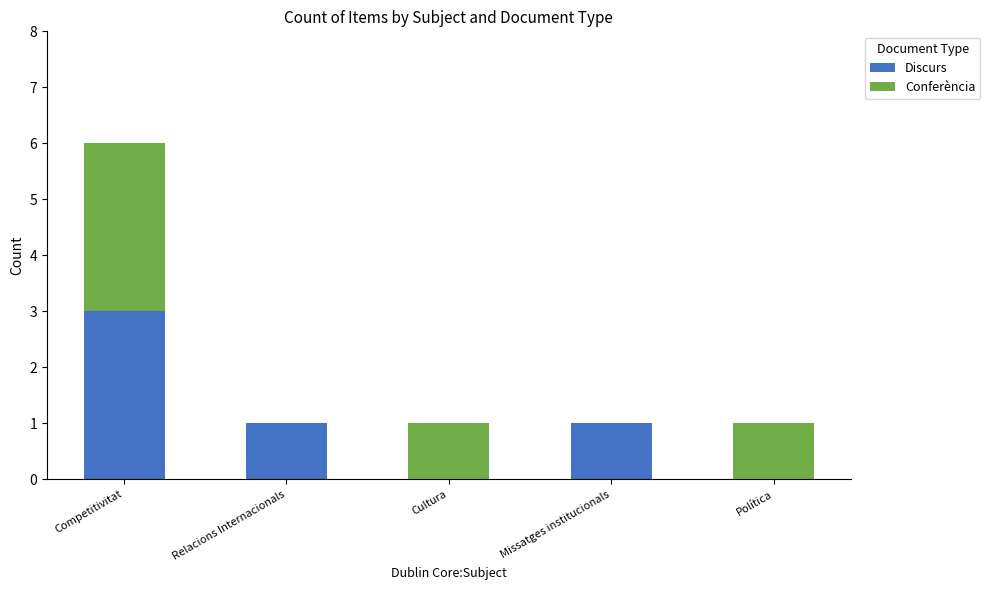

What is the highest value of the Discurs series?

3